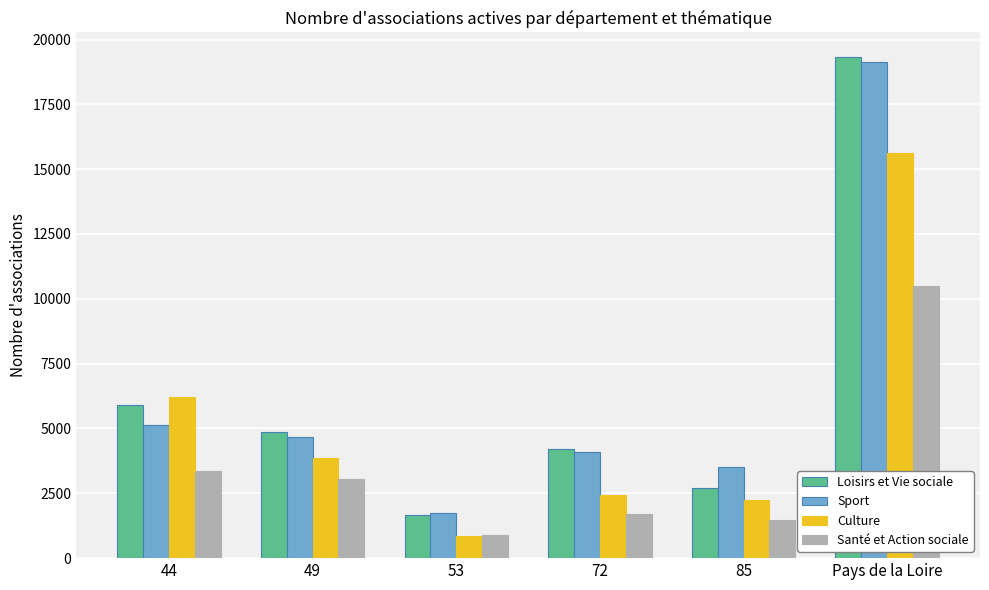

Reading left to right, list all the values displayed in this chart.

Loisirs et Vie sociale: 44=5914	49=4855	53=1657	72=4194	85=2688	Pays de la Loire=19308
Sport: 44=5149	49=4663	53=1745	72=4082	85=3504	Pays de la Loire=19143
Culture: 44=6229	49=3856	53=842	72=2437	85=2243	Pays de la Loire=15607
Santé et Action sociale: 44=3364	49=3068	53=901	72=1684	85=1477	Pays de la Loire=10494